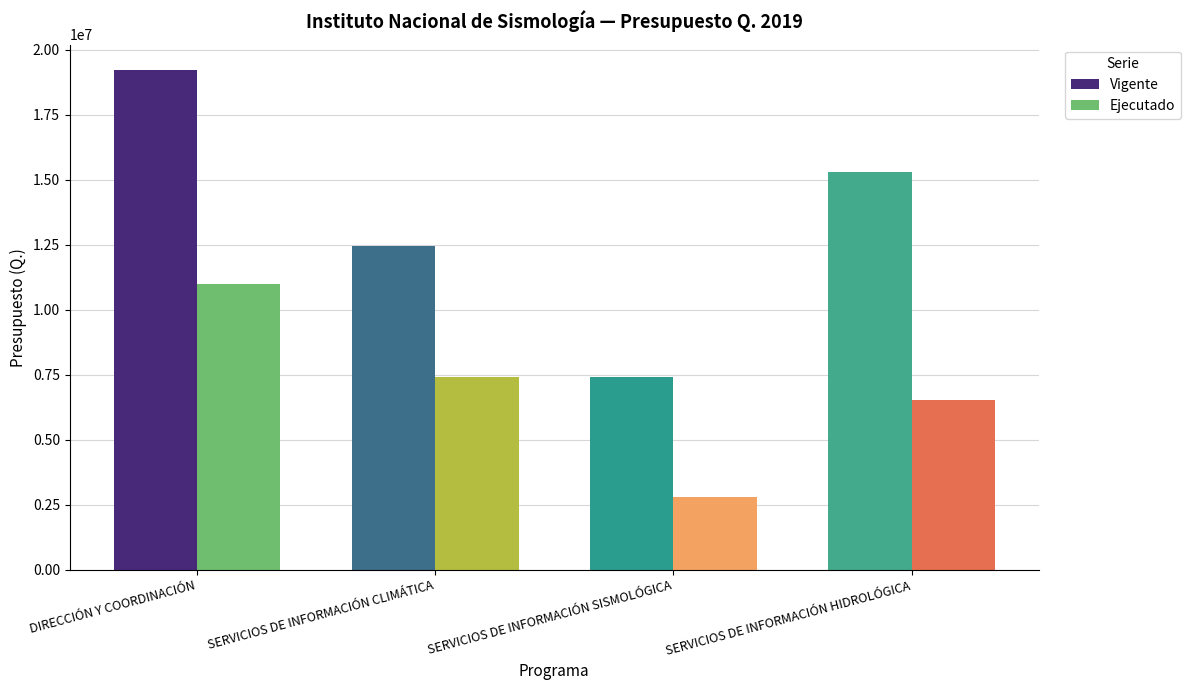

The value of Vigente at SERVICIOS DE INFORMACIÓN CLIMÁTICA is 20396641.8. True or false?

False